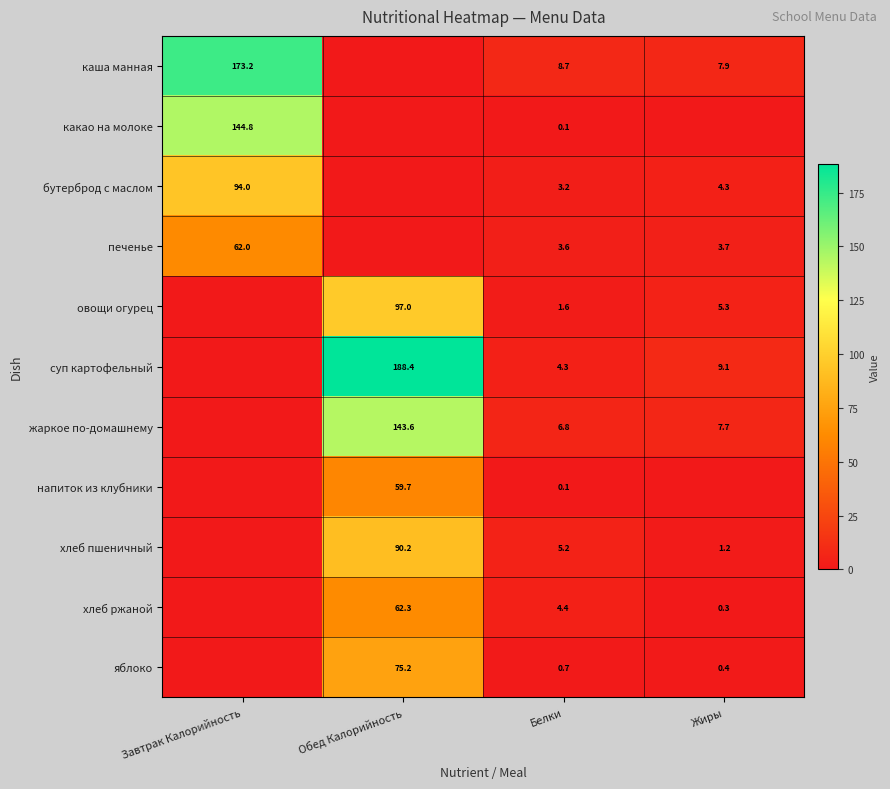

What is the total value across all series at Белки?

38.7